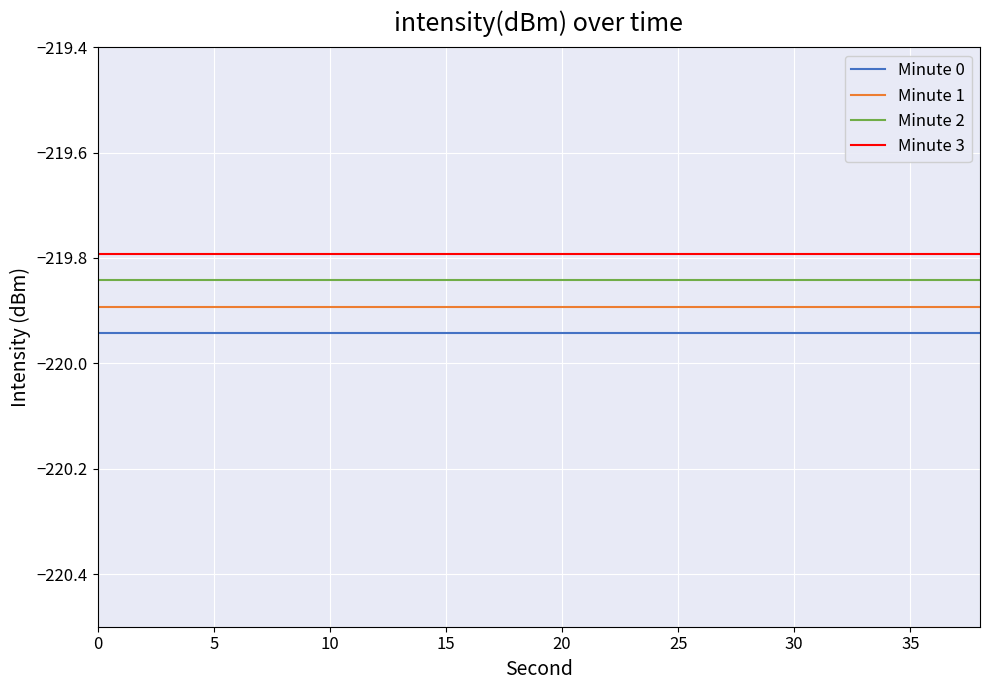

True or false: Minute 1 and Minute 0 cross at least once.

False